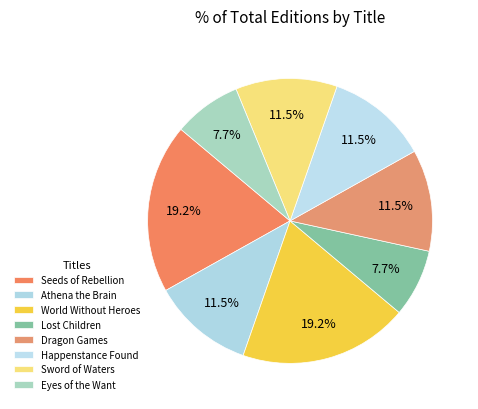

Count the number of slices in the pie.

8